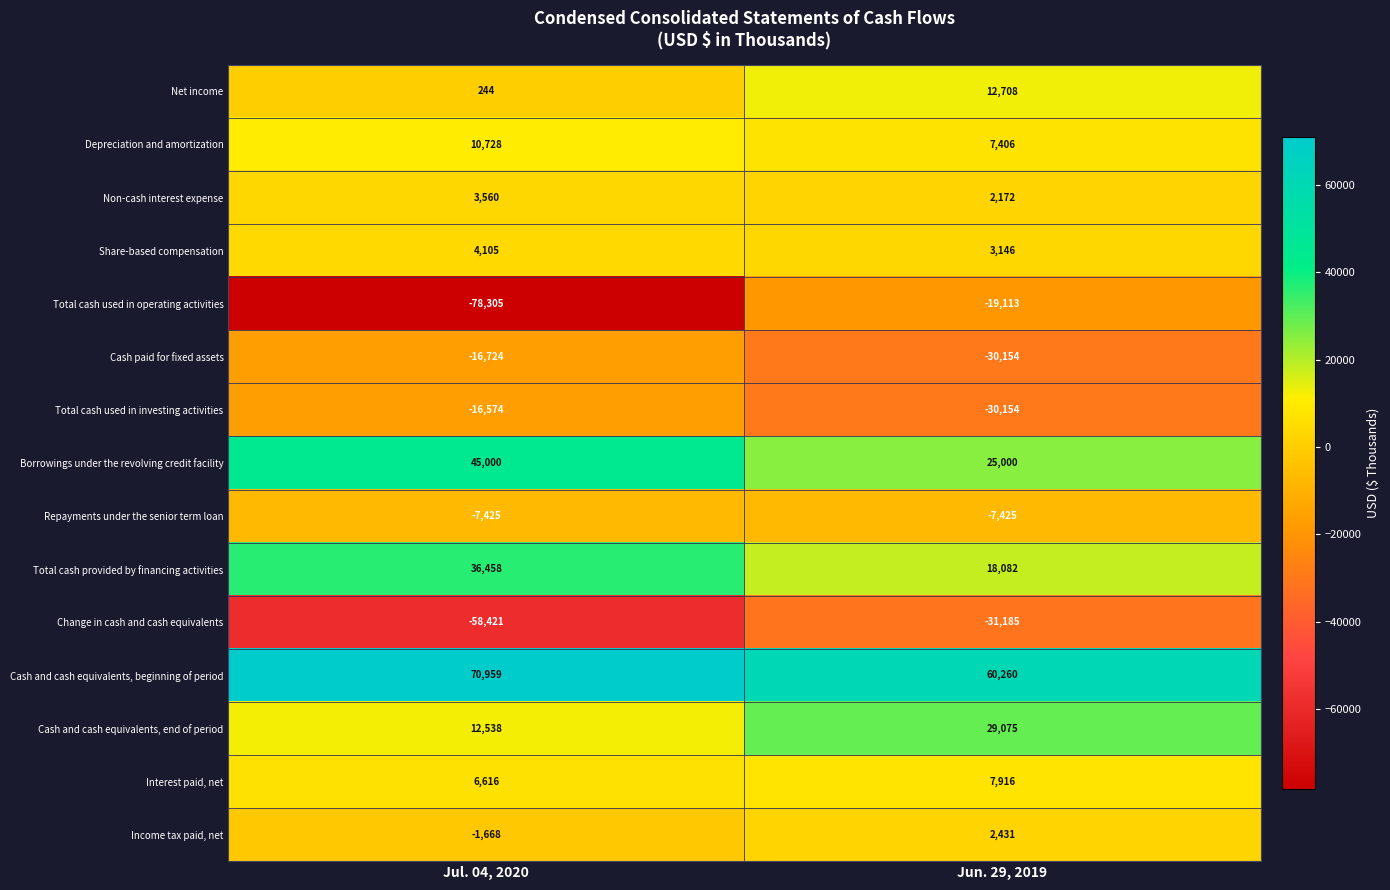

The value of Share-based compensation at Jun. 29, 2019 is 3146. True or false?

True